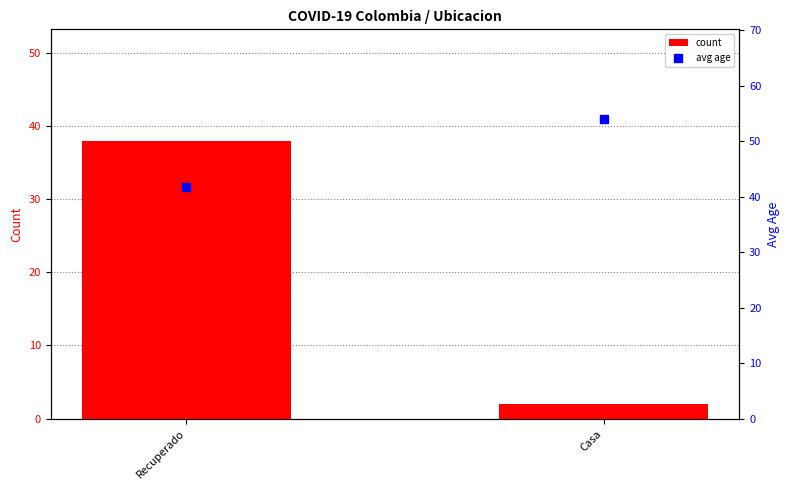

Which series contains the highest Y value?

avg age